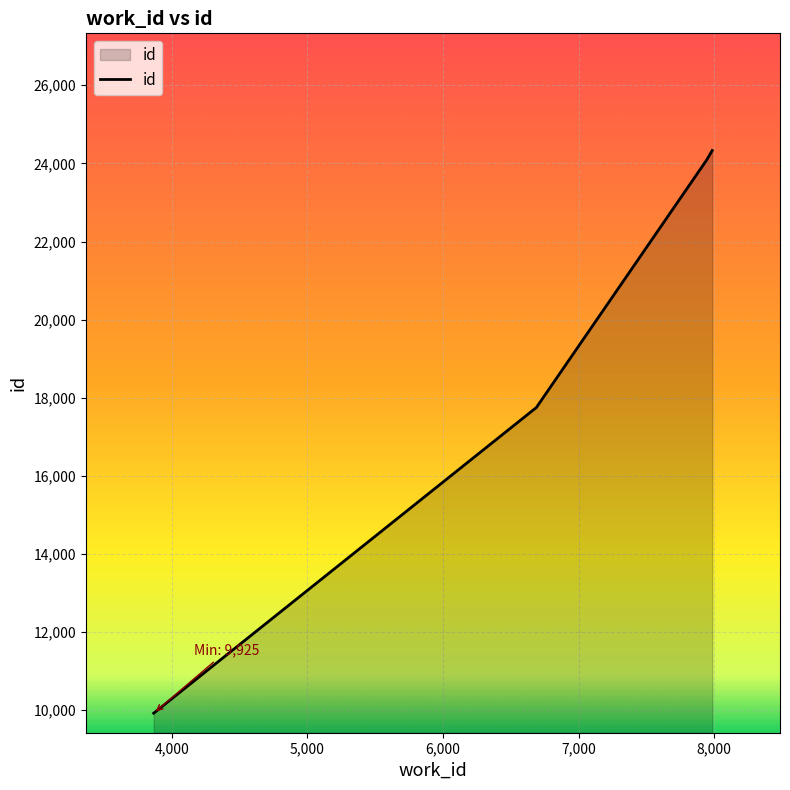

What is the average value?

19023